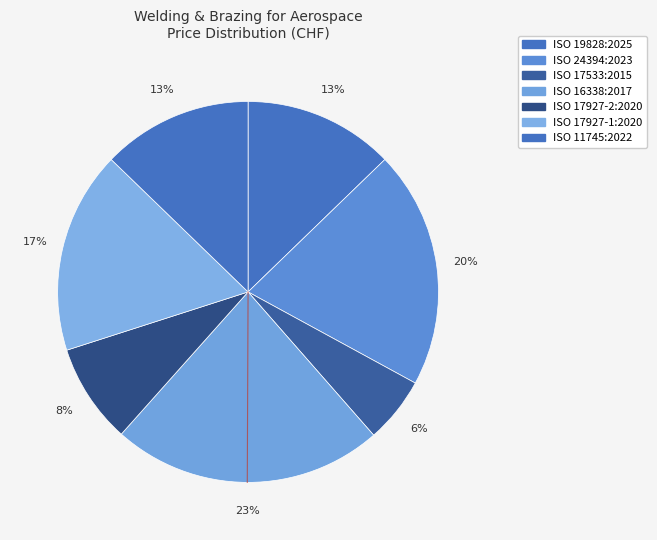

The ISO 16338:2017 slice represents 23% of the pie. True or false?

True